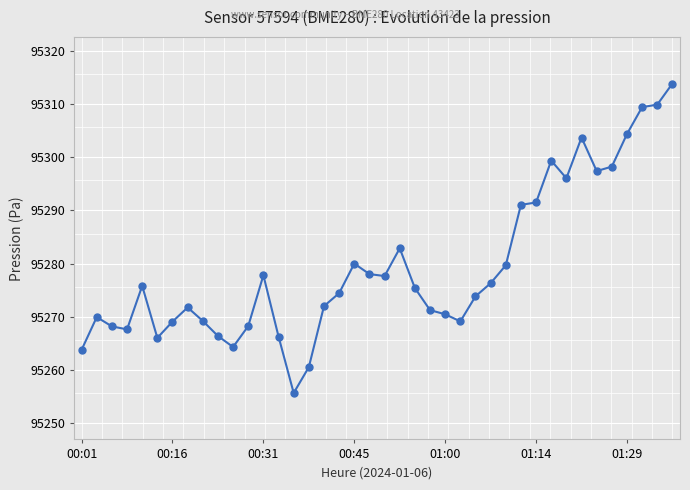

True or false: the data has more than 1 interior local peaks.

True